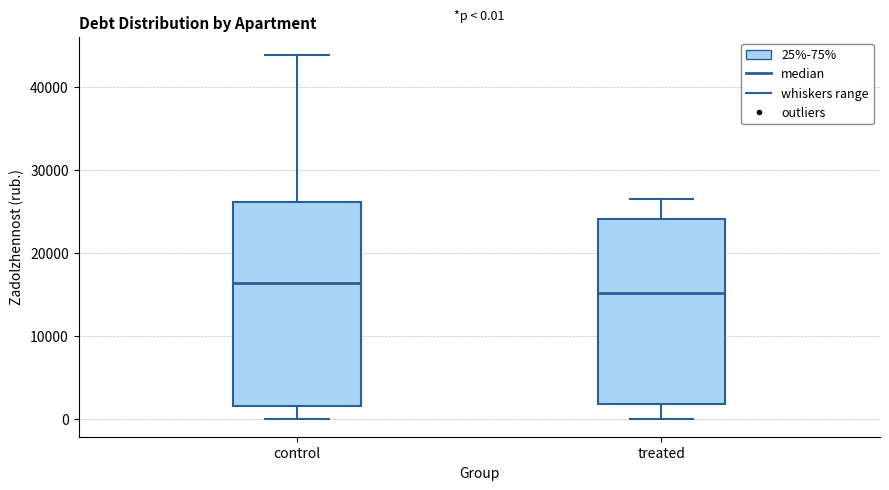

Which box is the tallest, from its lower edge to its upper edge?

control